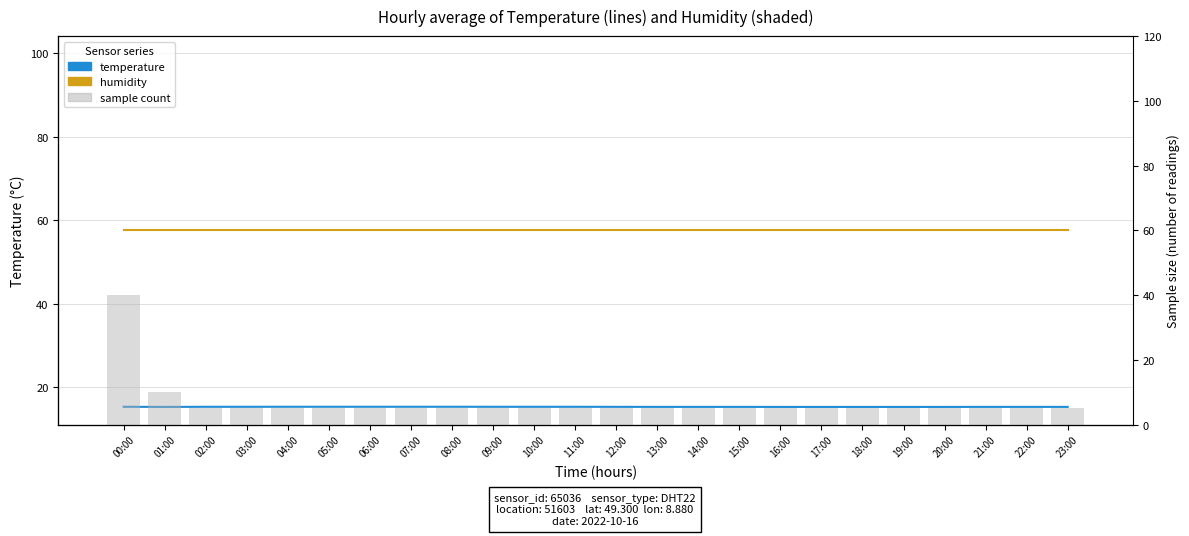

What is the difference between the maximum and minimum values in the sample count series?

35.0